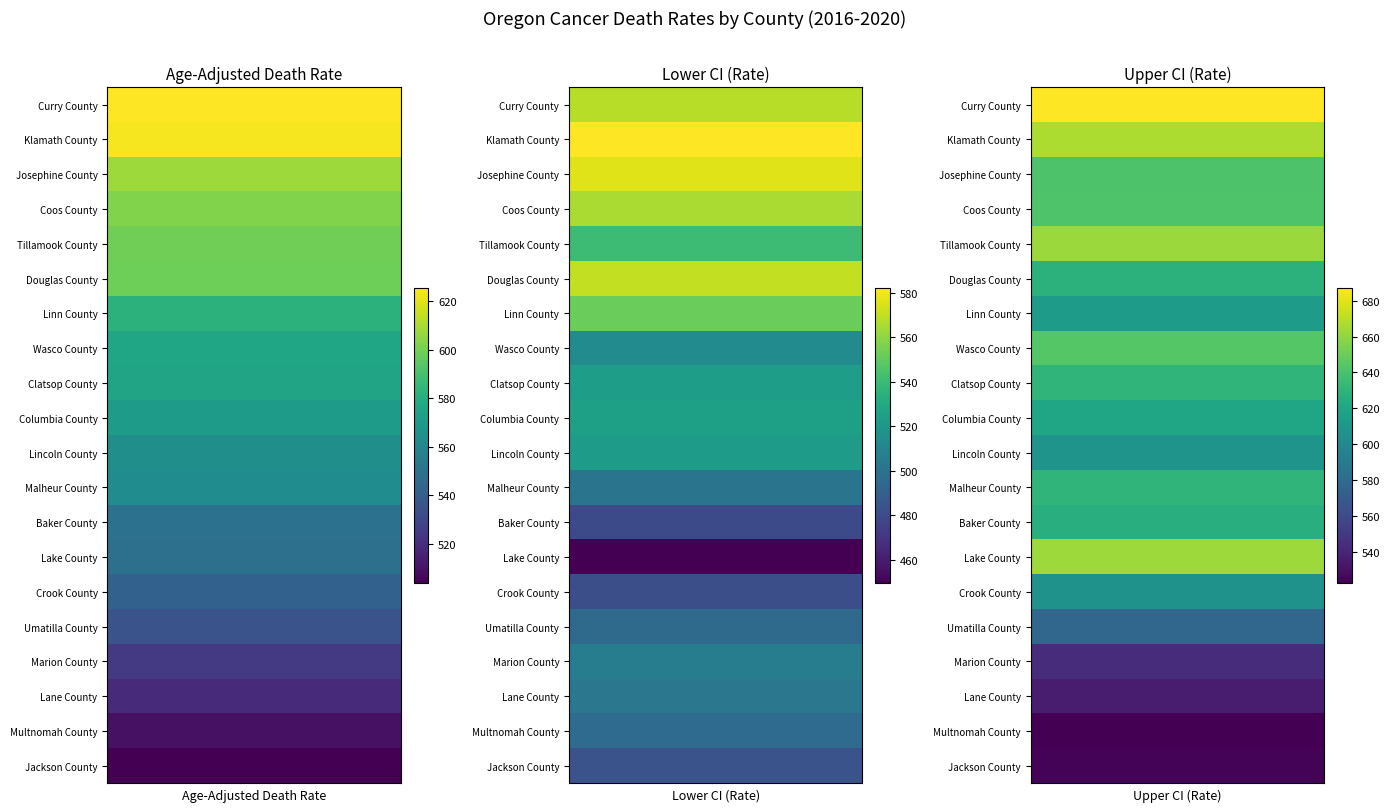

What is the maximum value shown in the chart?

687.3